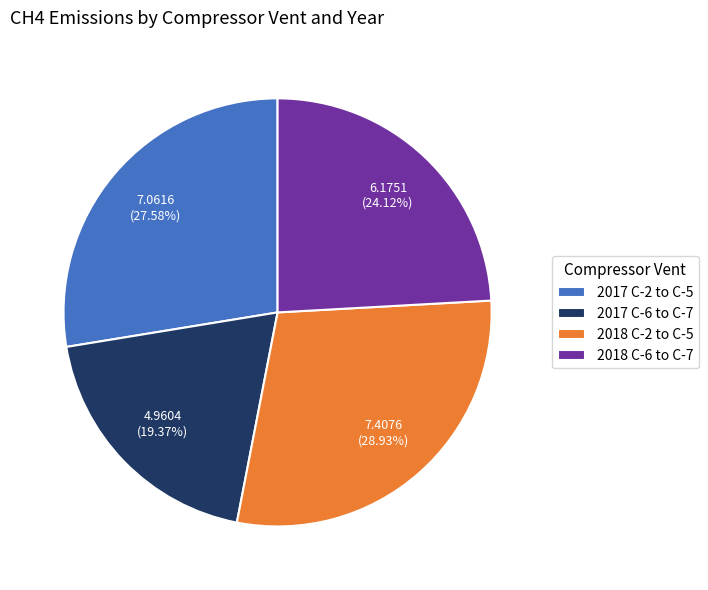

Combined, what portion of the pie is 2018 C-6 to C-7 and 2017 C-6 to C-7?

43.5%